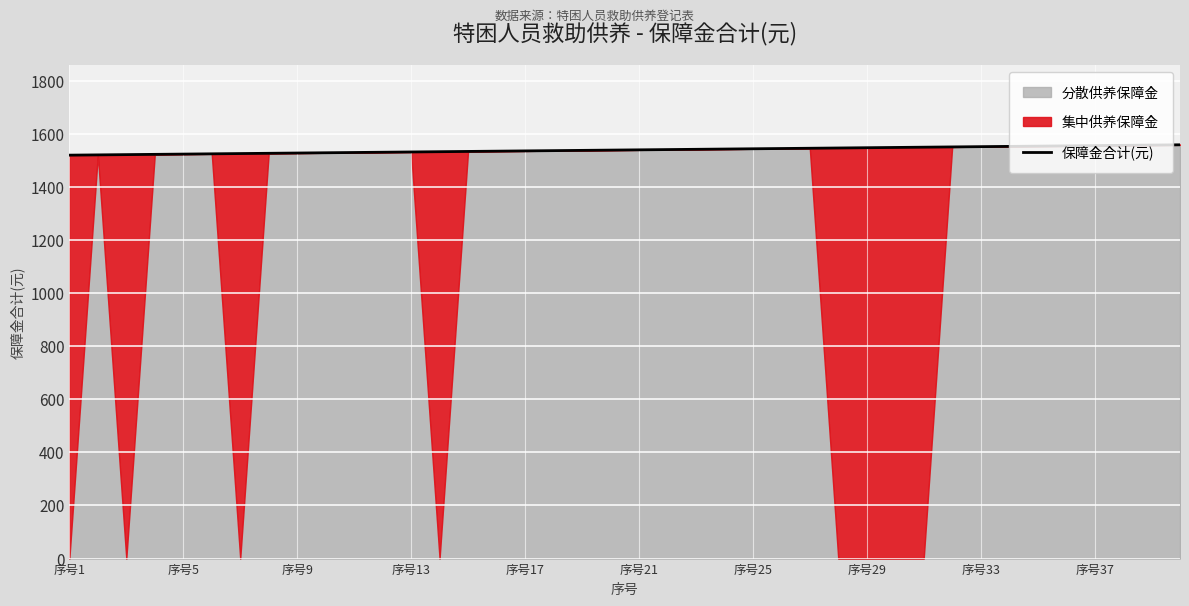

What is the greatest value displayed?

1559